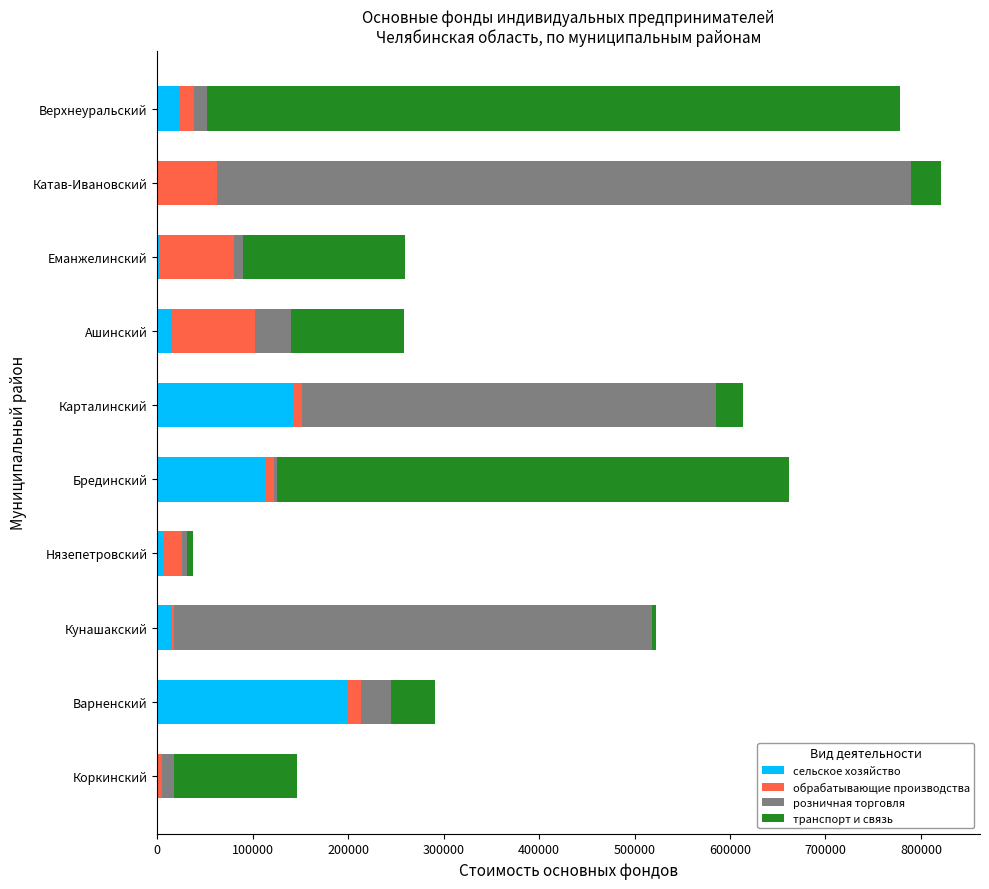

Where is сельское хозяйство nearest to the value 99617?

Брединский